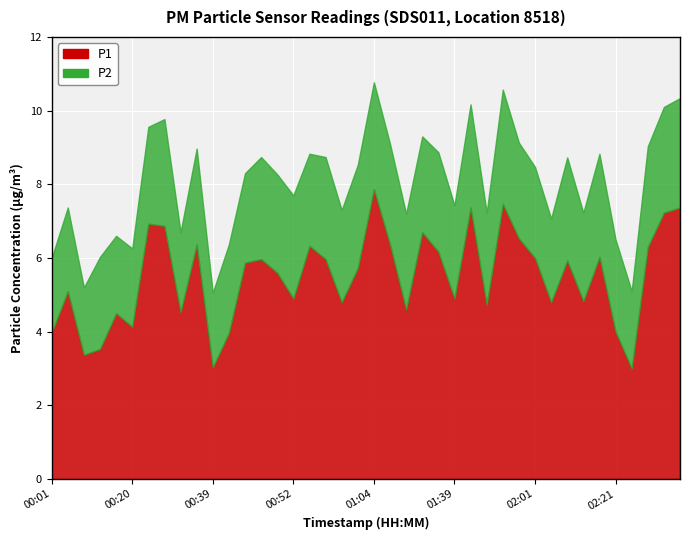

List the labels in order of P2 value, largest first.

01:49, 02:34, 00:29, 01:04, 02:31, 00:52, 01:02, 01:41, 02:09, 02:18, 00:47, 00:56, 01:09, 02:29, 01:36, 00:49, 00:26, 00:37, 01:15, 01:27, 01:55, 01:39, 00:15, 00:54, 00:59, 01:47, 02:21, 02:01, 00:44, 00:42, 02:15, 00:07, 02:07, 00:31, 00:20, 00:18, 02:27, 00:01, 00:39, 00:10